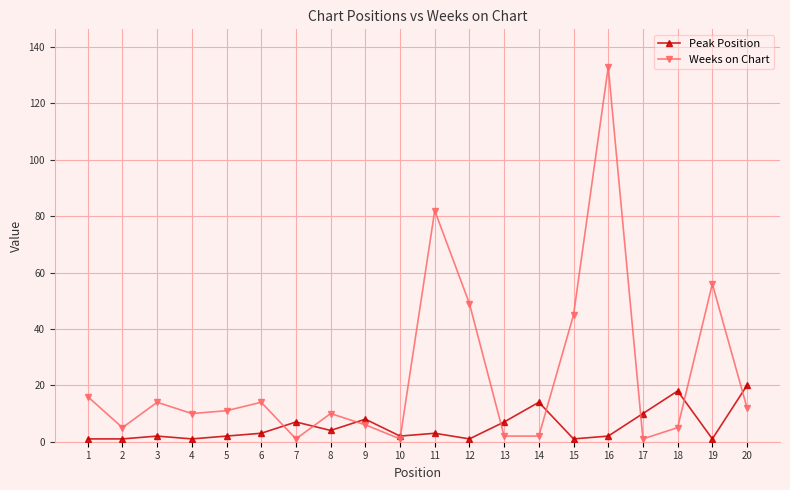

Is the value of Weeks on Chart at 6 greater than the value of Peak Position at 16?

Yes